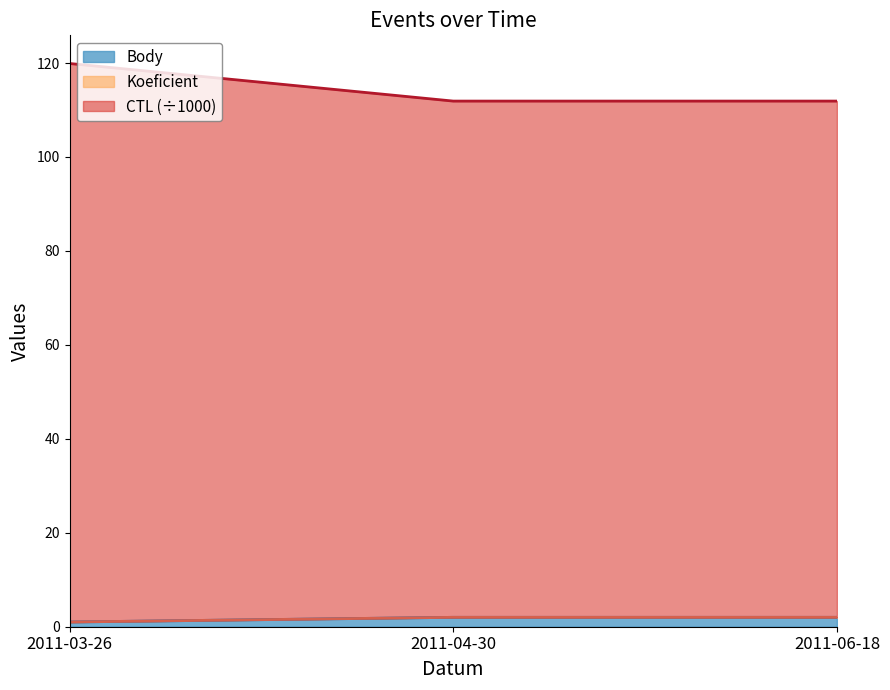

What is the difference between the maximum and minimum values in the Koeficient series?

1.0